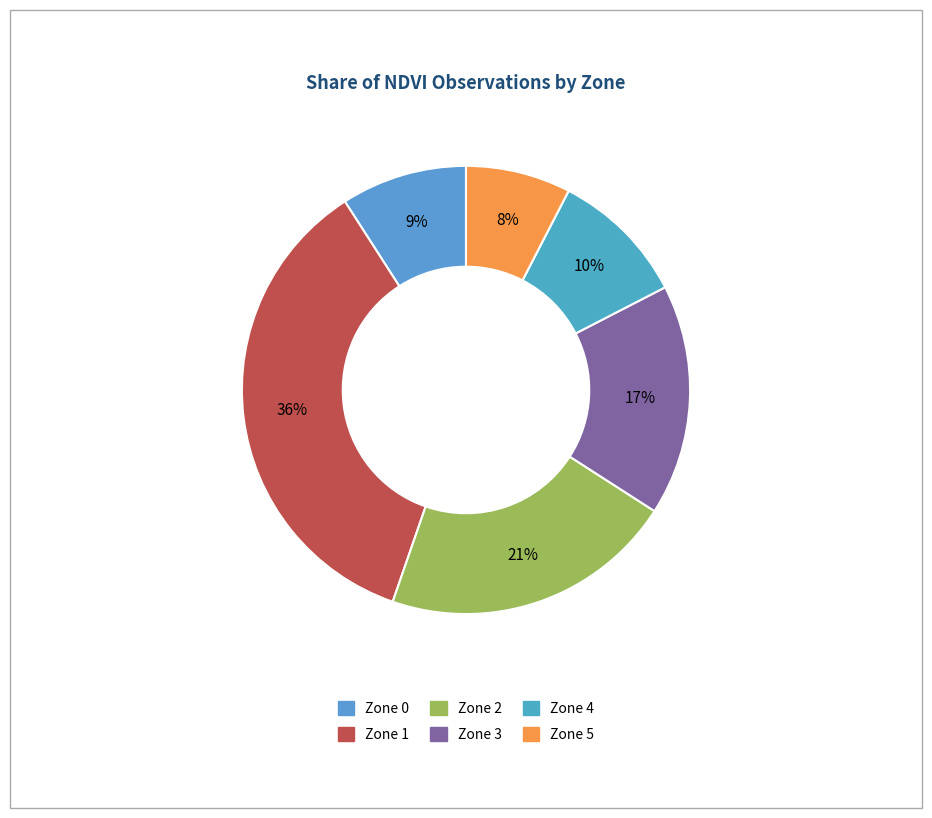

How many slices are in this pie chart?

6